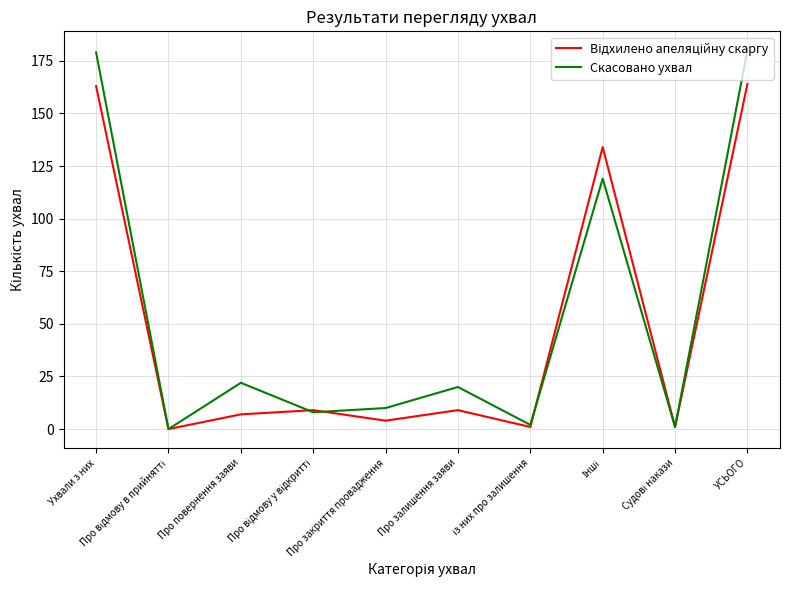

Which series has the widest spread of values?

Скасовано ухвал